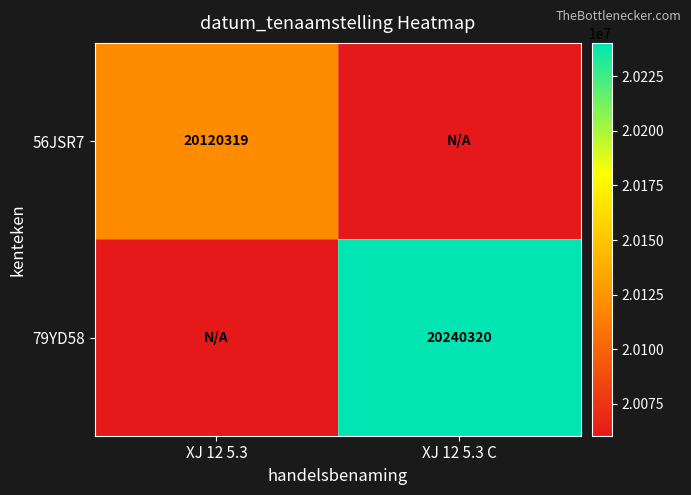

Is it true that 56JSR7 equals 26495353 at XJ 12 5.3?

False